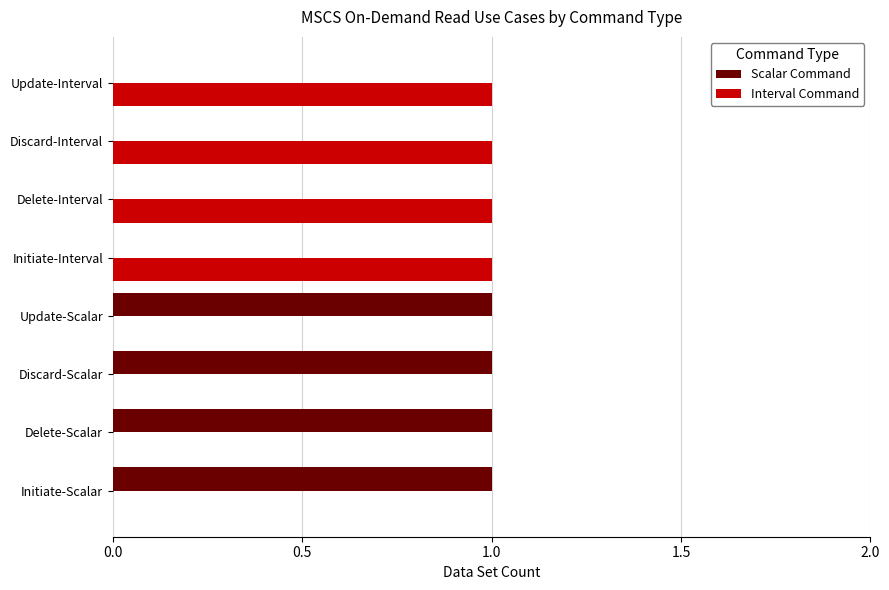

What is the sum of all Scalar Command values?

4